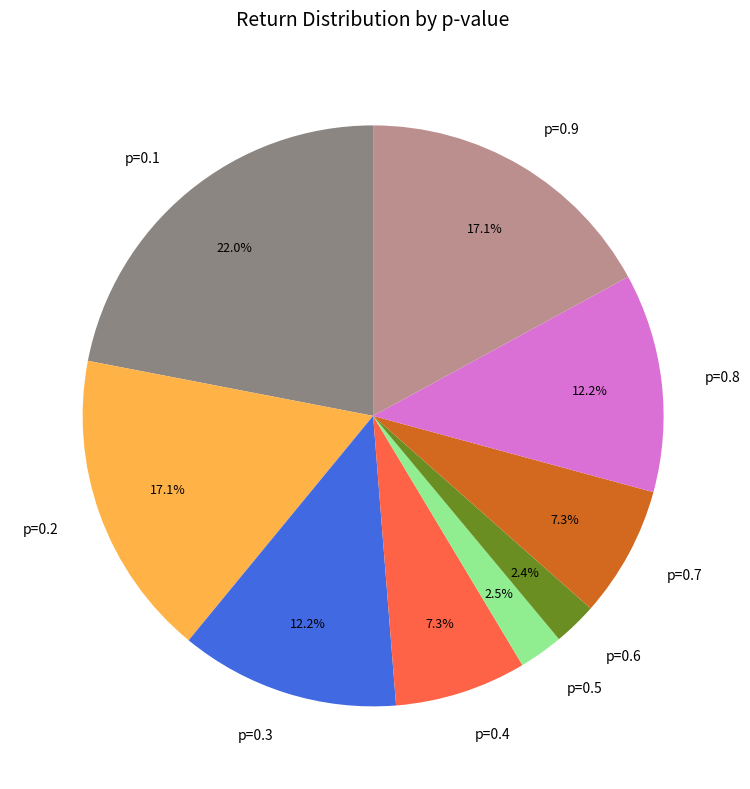

Which has a higher value, p=0.9 or p=0.7?

p=0.9